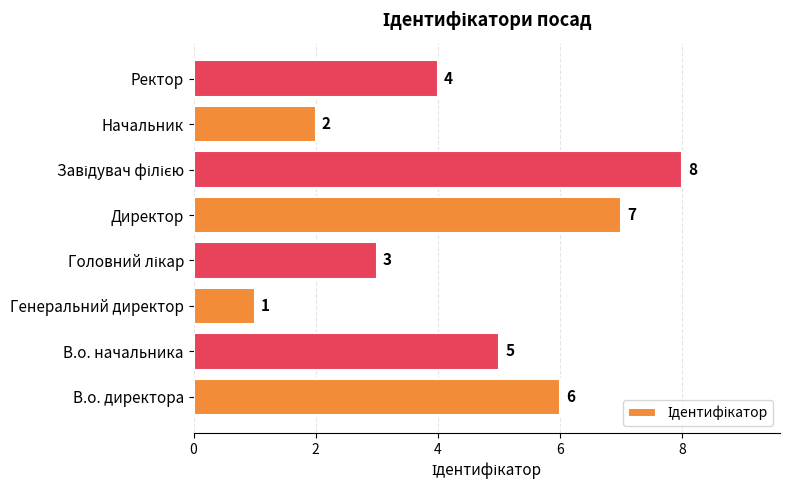

What is the sum of the values at Директор and В.о. директора?

13